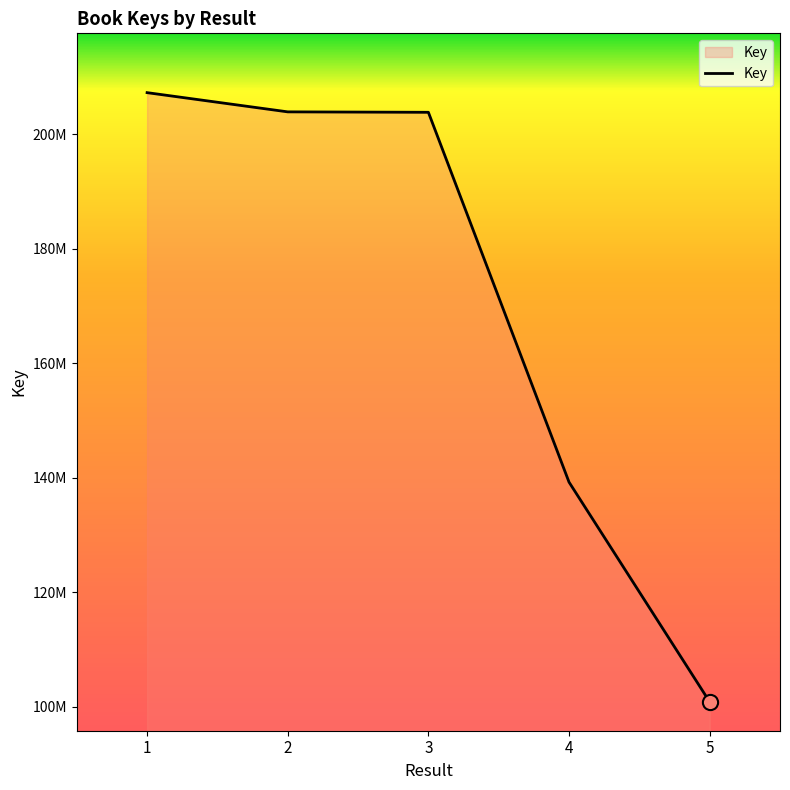

Approximately how many times larger is the value at 4 compared to 3?

0.7